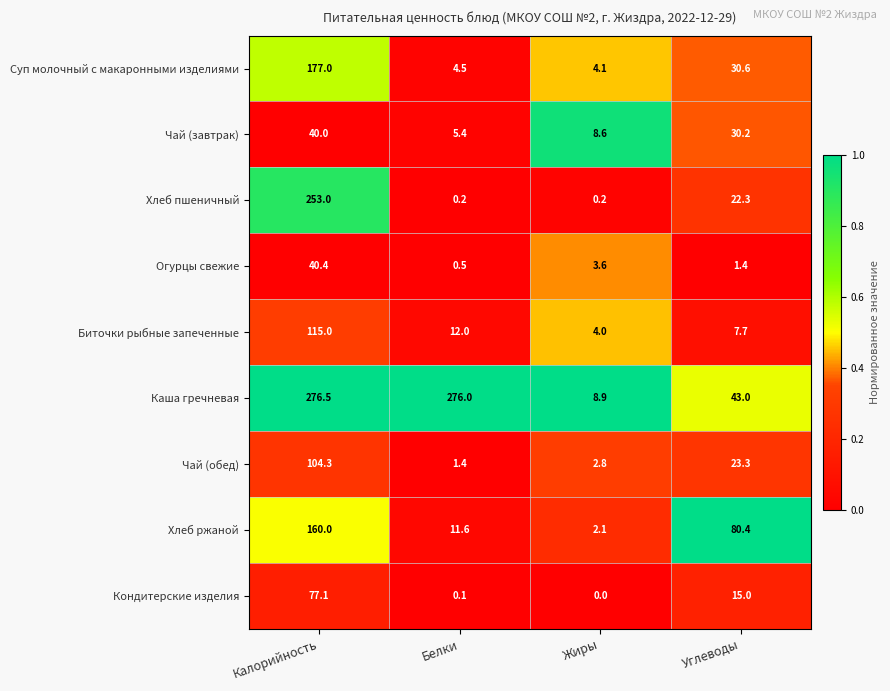

What is the difference between the second highest and minimum values in the Хлеб пшеничный series?

22.1